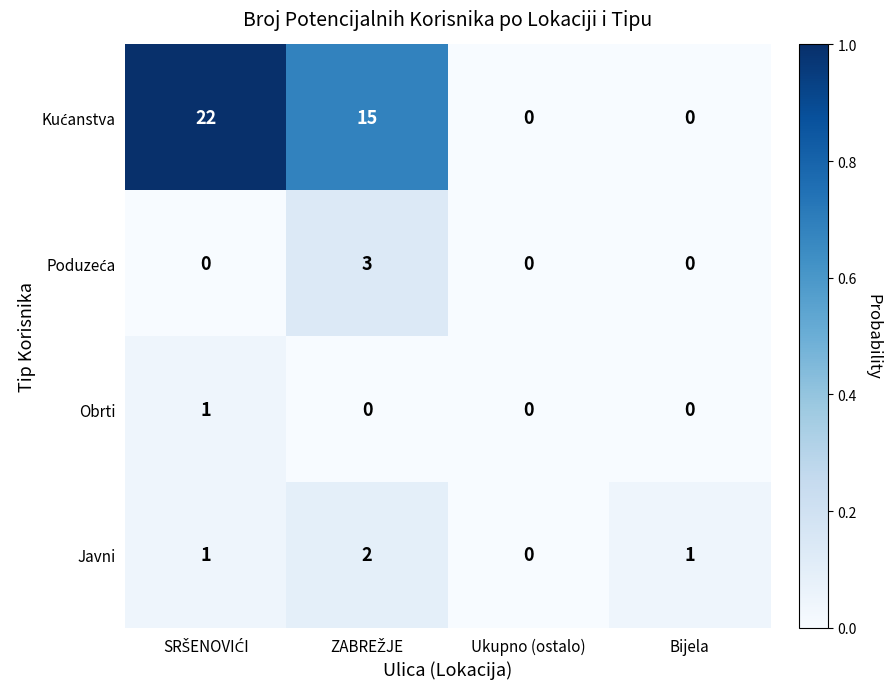

Is it true that Obrti equals -1 at Bijela?

False